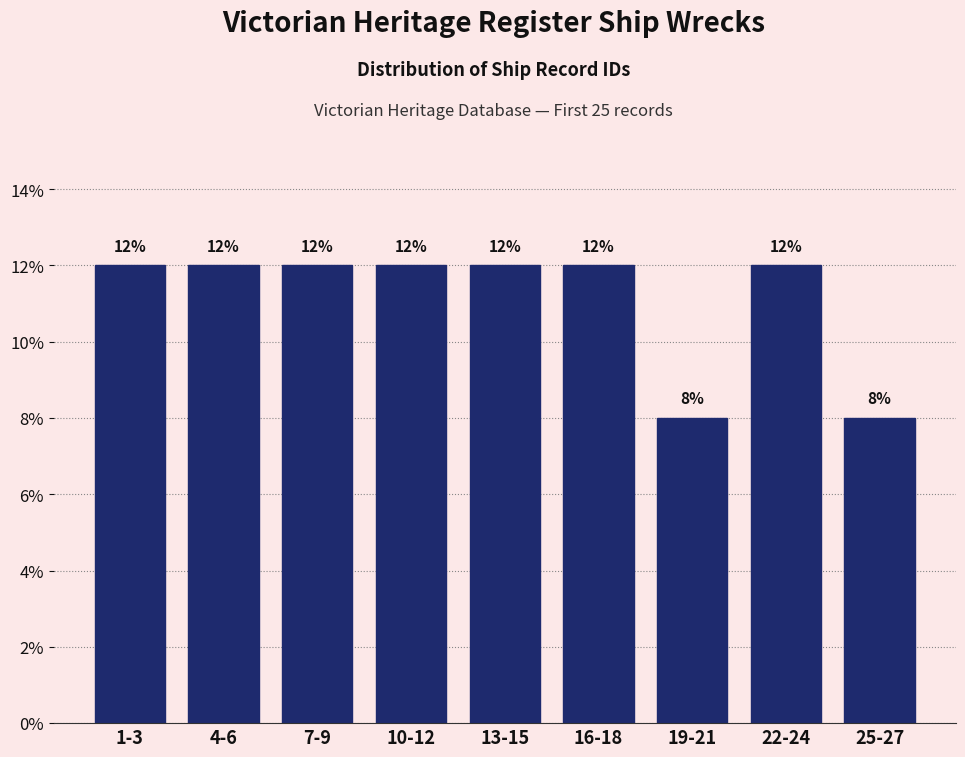

Reading left to right, list all the values displayed in this chart.

1-3=12	4-6=12	7-9=12	10-12=12	13-15=12	16-18=12	19-21=8	22-24=12	25-27=8